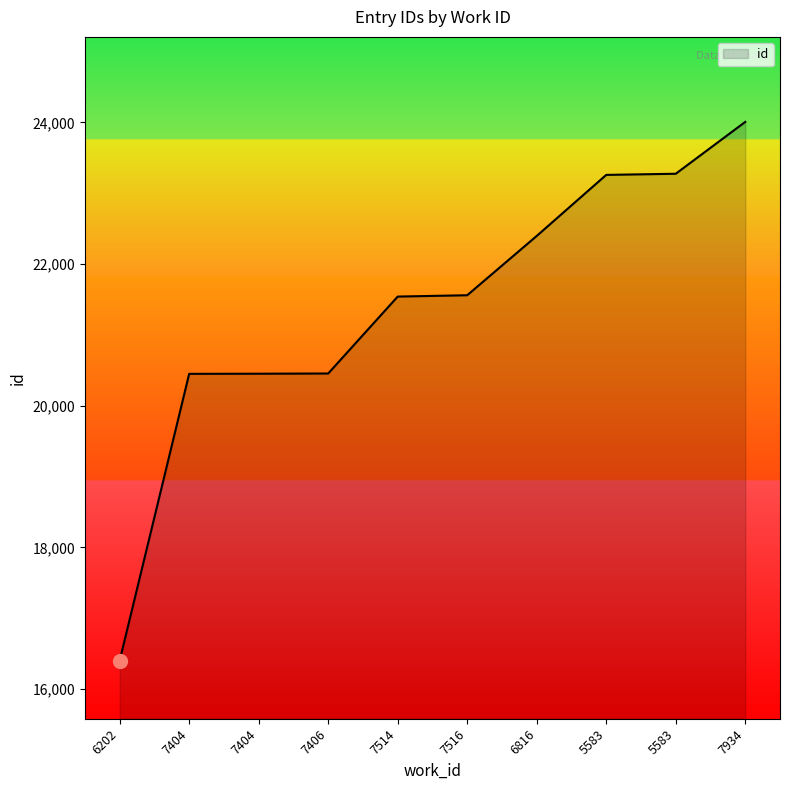

What is the value of the 10th point from the left?

24008